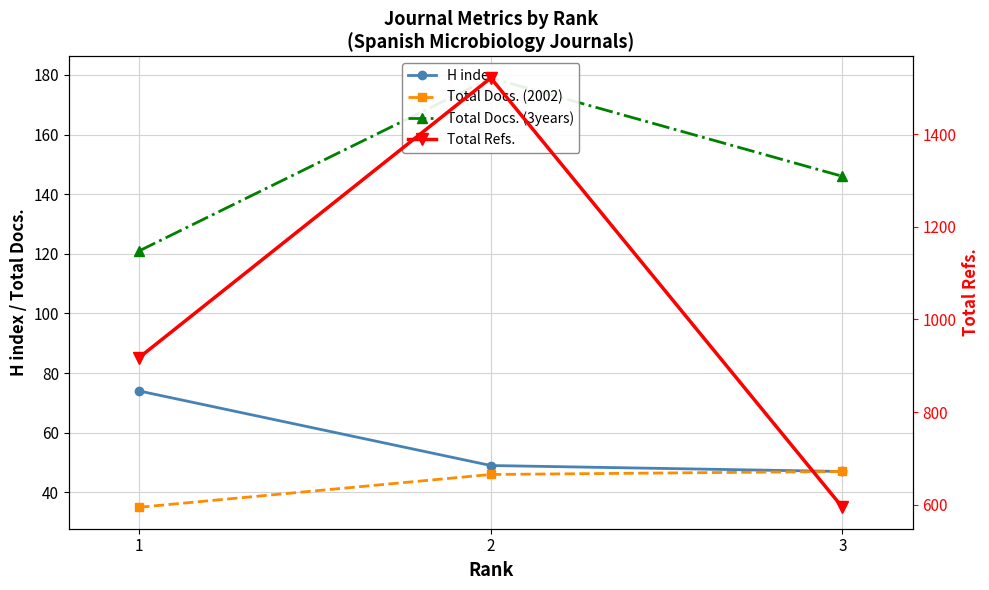

How many Total Refs. values are between 595 and 1521?

3